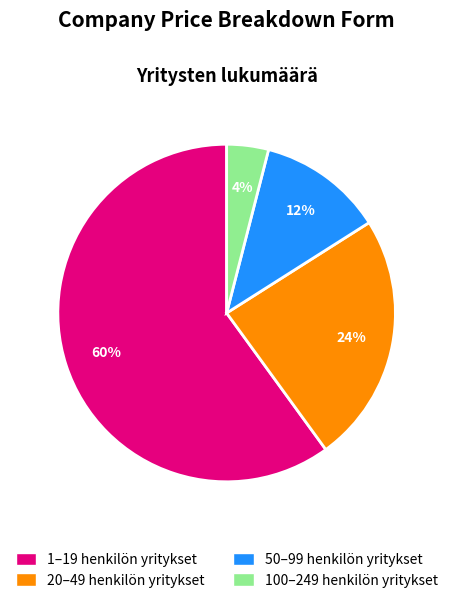

Is there a majority slice in this chart?

Yes